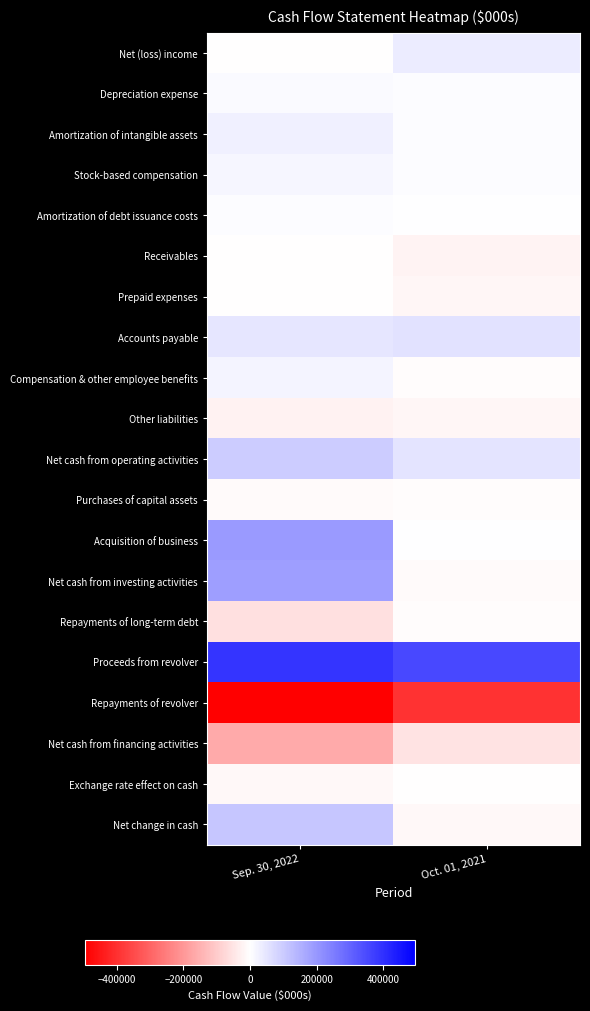

Reading right to left, extract all data points from this chart.

Net (loss) income: Oct. 01, 2021=38240	Sep. 30, 2022=-3711
Depreciation expense: Oct. 01, 2021=4788	Sep. 30, 2022=8663
Amortization of intangible assets: Oct. 01, 2021=7521	Sep. 30, 2022=28597
Stock-based compensation: Oct. 01, 2021=6927	Sep. 30, 2022=18800
Amortization of debt issuance costs: Oct. 01, 2021=689	Sep. 30, 2022=3903
Receivables: Oct. 01, 2021=-22835	Sep. 30, 2022=-1676
Prepaid expenses: Oct. 01, 2021=-15625	Sep. 30, 2022=-3442
Accounts payable: Oct. 01, 2021=55653	Sep. 30, 2022=50210
Compensation & other employee benefits: Oct. 01, 2021=-5737	Sep. 30, 2022=21200
Other liabilities: Oct. 01, 2021=-16970	Sep. 30, 2022=-23803
Net cash from operating activities: Oct. 01, 2021=53378	Sep. 30, 2022=99768
Purchases of capital assets: Oct. 01, 2021=-7650	Sep. 30, 2022=-8231
Acquisition of business: Oct. 01, 2021=262	Sep. 30, 2022=194431
Net cash from investing activities: Oct. 01, 2021=-9868	Sep. 30, 2022=186220
Repayments of long-term debt: Oct. 01, 2021=-6000	Sep. 30, 2022=-58363
Proceeds from revolver: Oct. 01, 2021=352000	Sep. 30, 2022=392000
Repayments of revolver: Oct. 01, 2021=-397000	Sep. 30, 2022=-495000
Net cash from financing activities: Oct. 01, 2021=-53220	Sep. 30, 2022=-165251
Exchange rate effect on cash: Oct. 01, 2021=-2784	Sep. 30, 2022=-11877
Net change in cash: Oct. 01, 2021=-12494	Sep. 30, 2022=108860